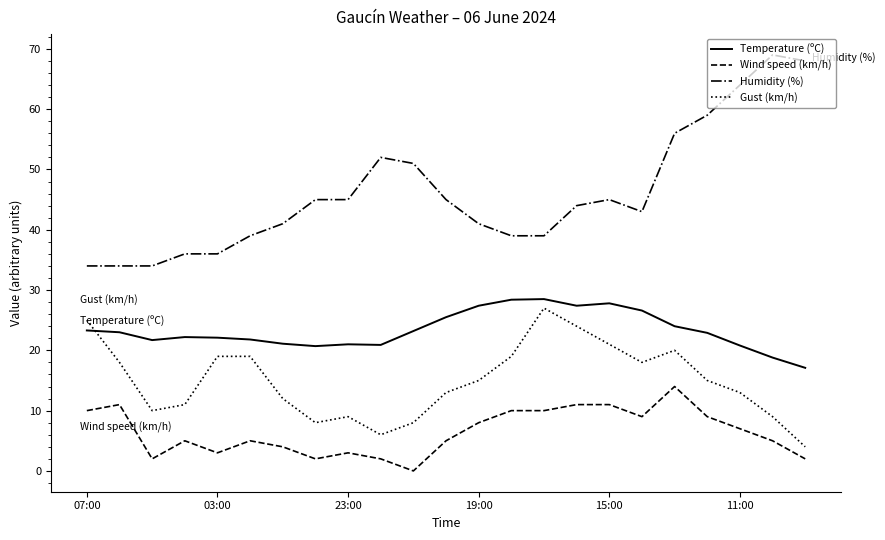

What is the lowest value of the Humidity (%) series?

34.0